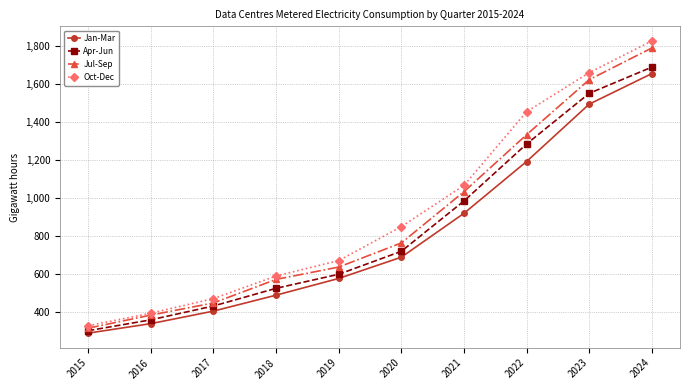

What is the difference between the Oct-Dec values at 2021 and 2018?

477